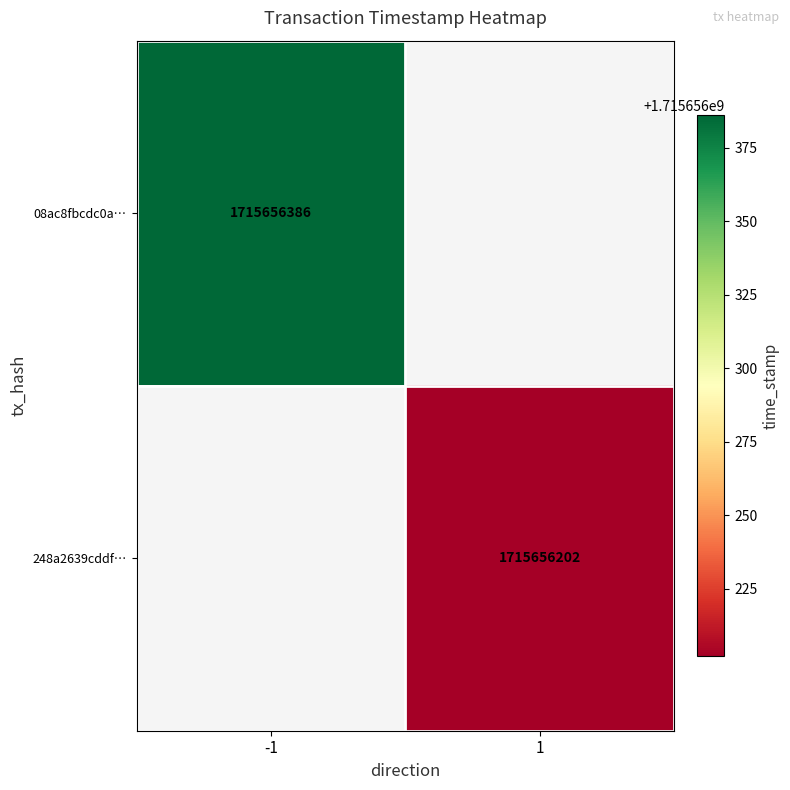

Reading left to right, list all the values displayed in this chart.

08ac8fbcdc0ae171736ac5eacd234bb8cfe9bc5: -1	1715656386
248a2639cddfdb93544b5ec74aa08447d94c569: 1	1715656202